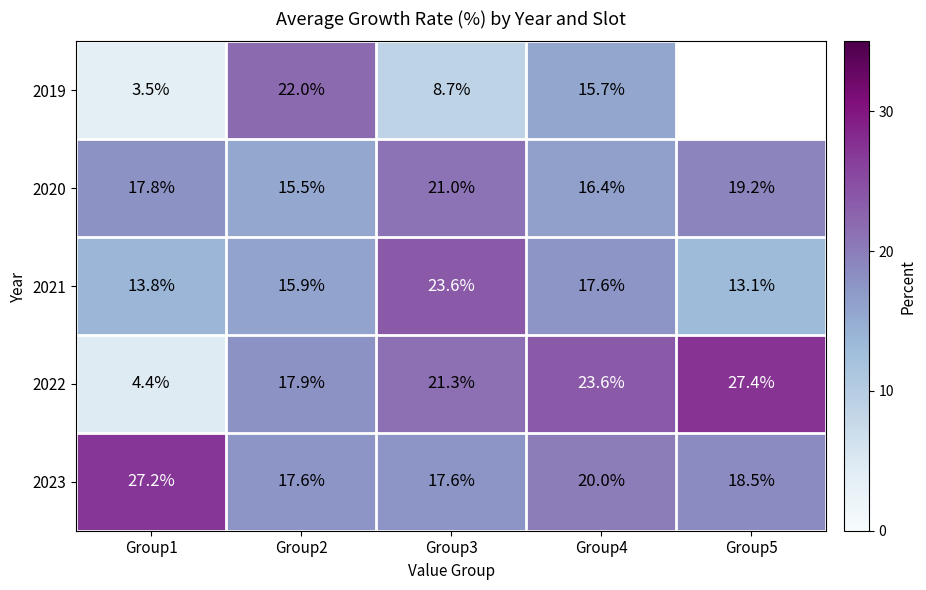

Where does the 2020 series first go above 17?

Group1